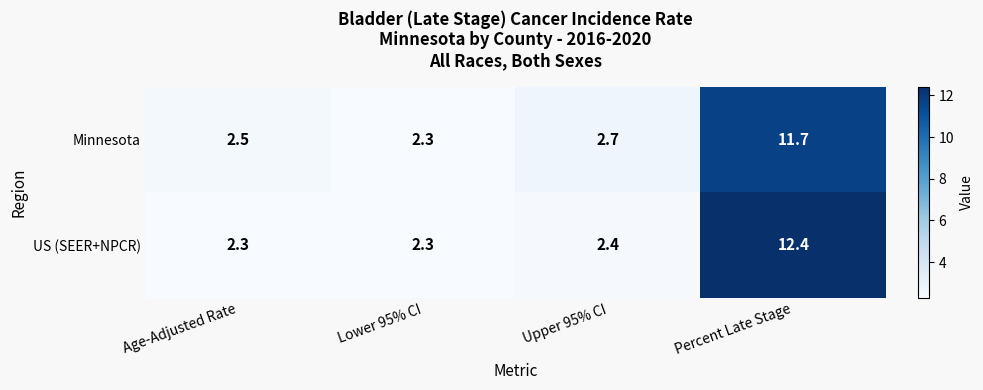

Which category has the highest value across all series?

Percent Late Stage